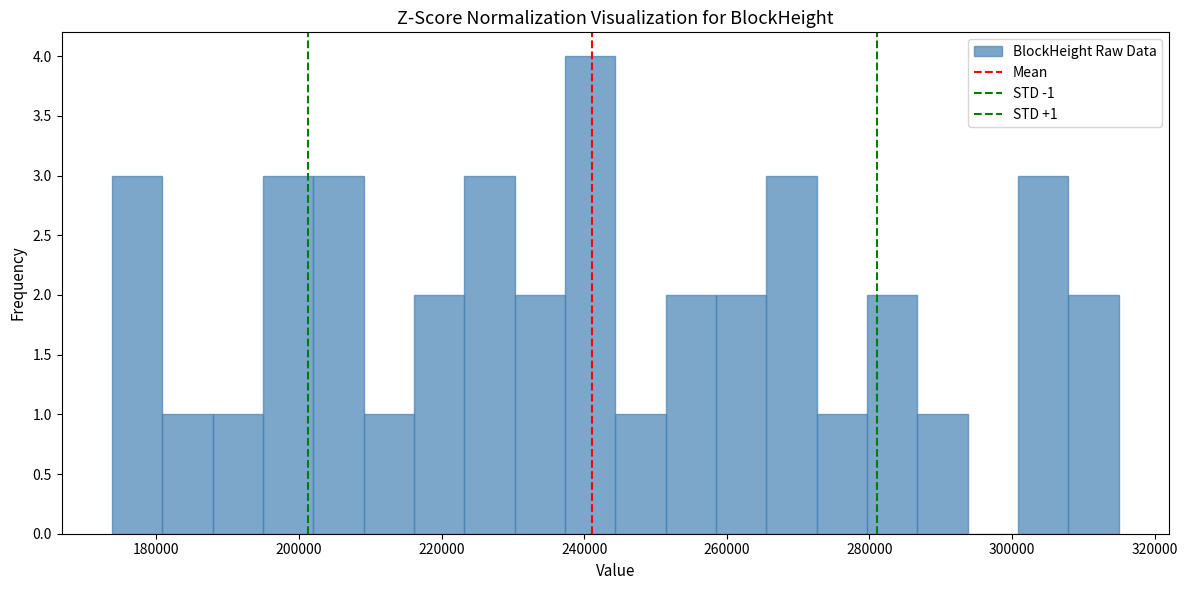

Around what value on the x-axis is the tallest bar? Give the approximate position of its centre, as read against the axis.

240000